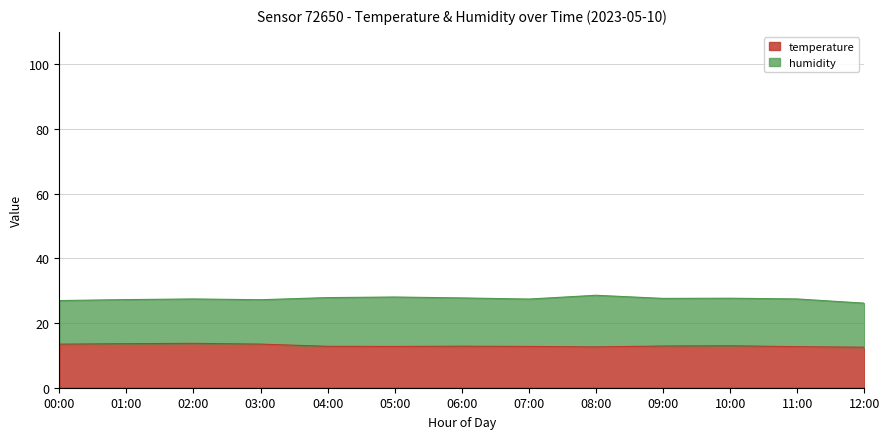

What is the minimum value shown in the chart?

12.5